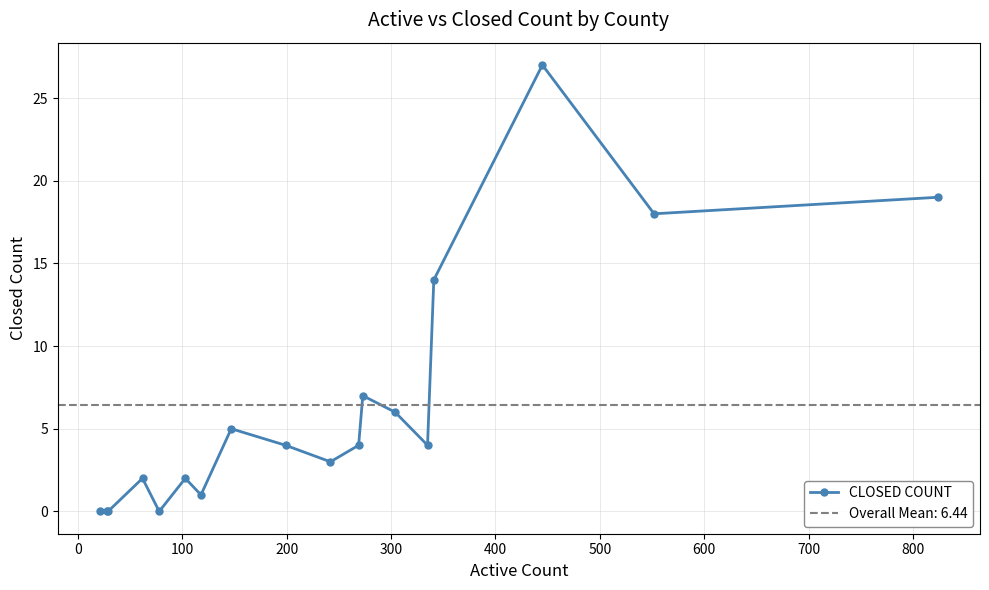

True or false: CLOSED COUNT has more than 0 interior local peaks.

True